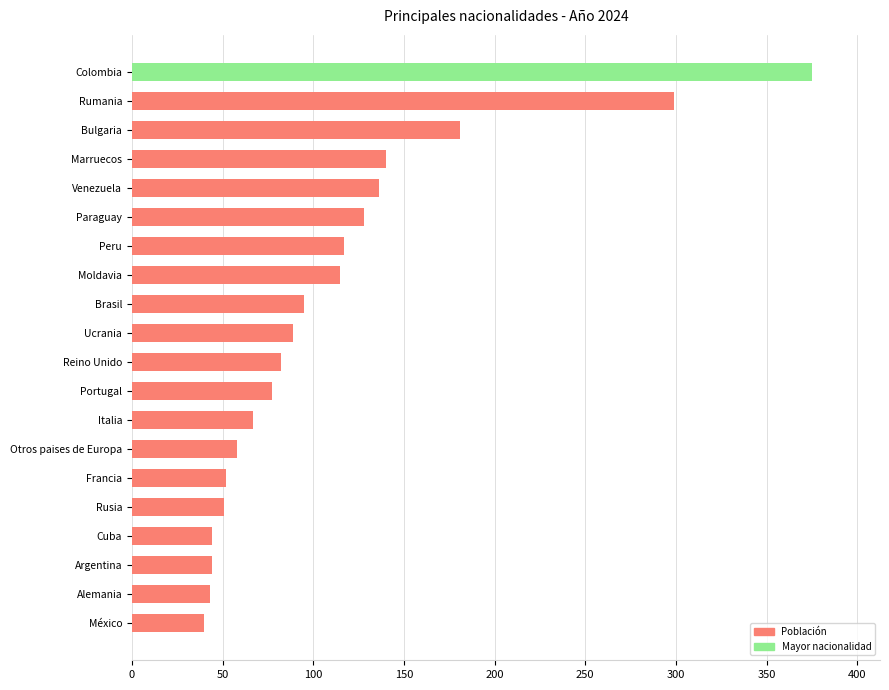

What is the difference between the maximum and minimum values?

335